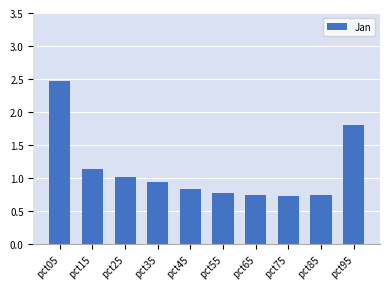

What is the average value?

1.1